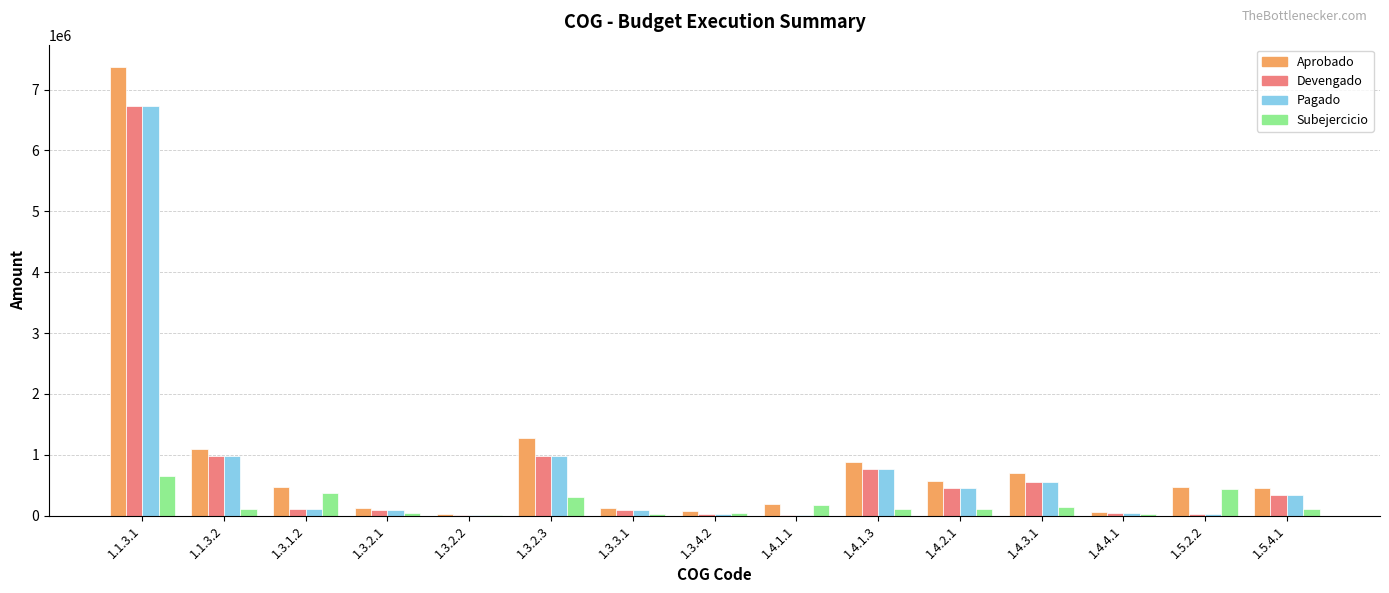

At which label is Pagado closest to 3368637?

1.1.3.2